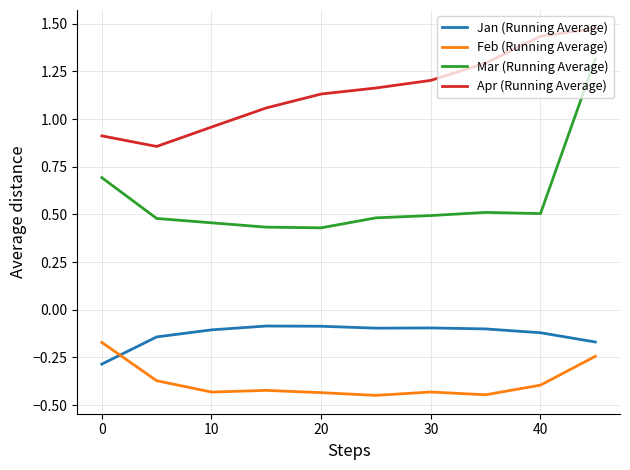

Which series has the largest total across all categories?

Apr (Running Average)